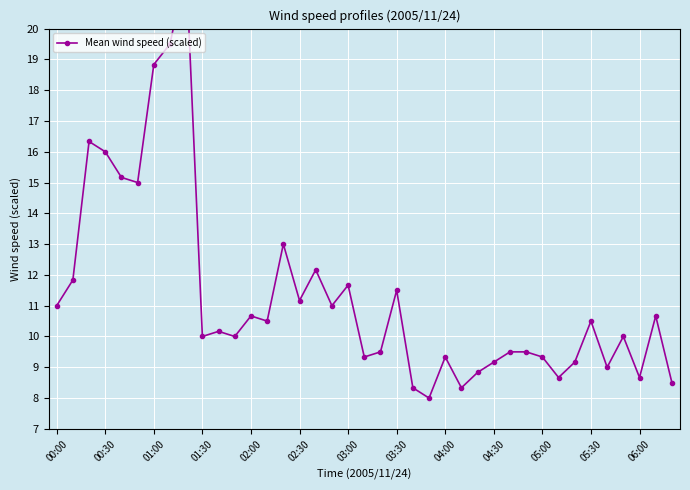

The value at 13 is 10.5. True or false?

True